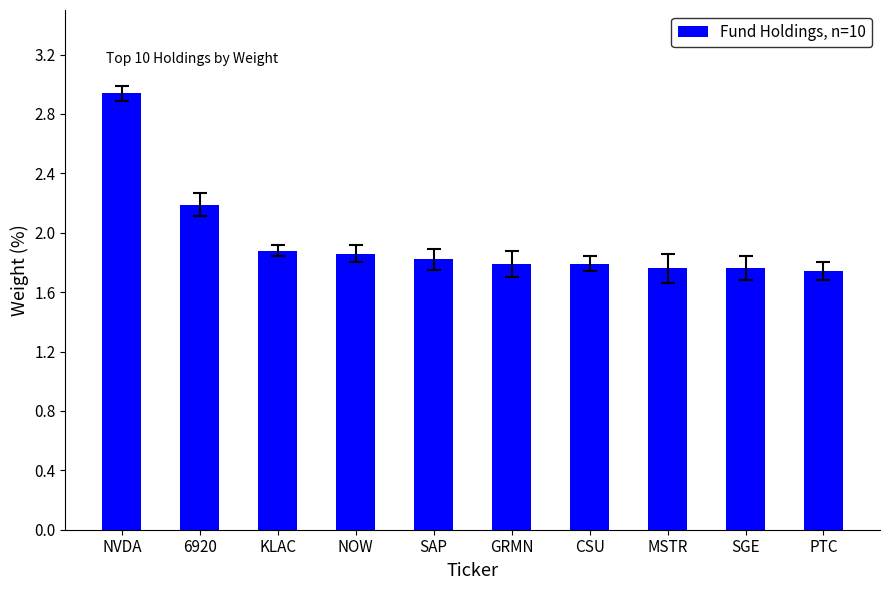

Count the values in the range 1 to 2.

8